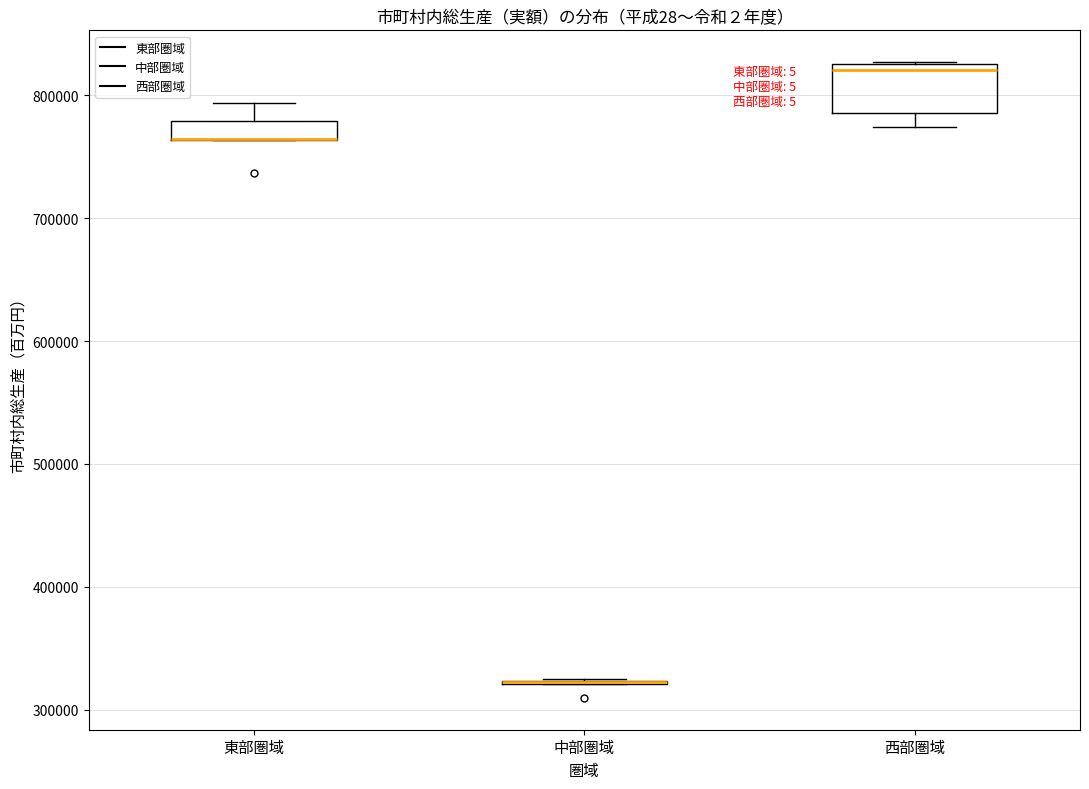

Reading left to right, transcribe this box plot: for each box, give where its median line is, the range the box spans, and where its two whiskers end, as read against the y-axis. The values are not printed on the chart, so give them approximately, as read against the axis.

東部圏域: median 760000 (drawn on the box's lower edge), box 760000 to 780000, whiskers 760000 to 790000
中部圏域: box collapsed to a line at 320000, whiskers 320000 to 320000
西部圏域: median 820000, box 790000 to 830000, whiskers 770000 to 830000